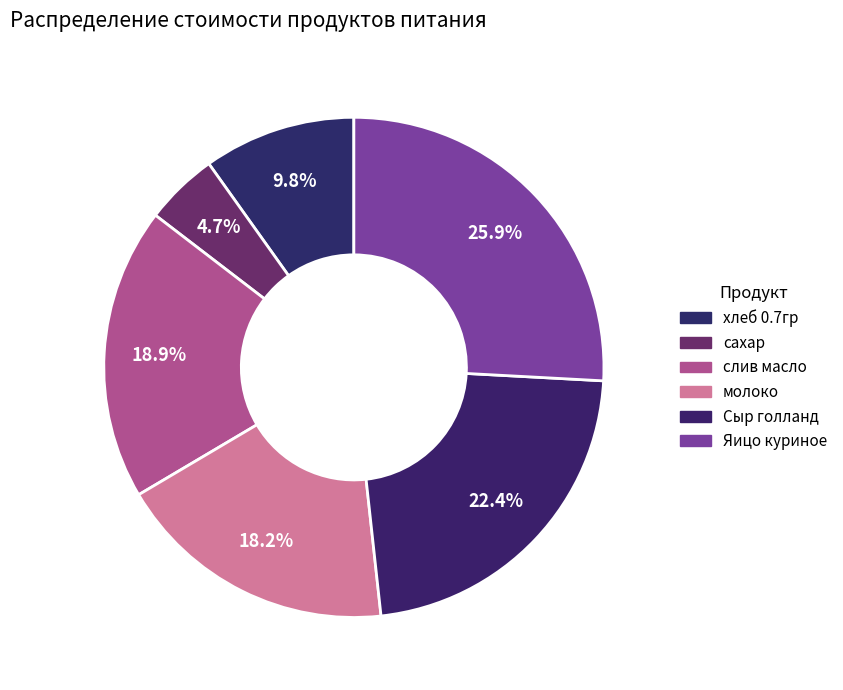

Is there a majority slice in this chart?

No